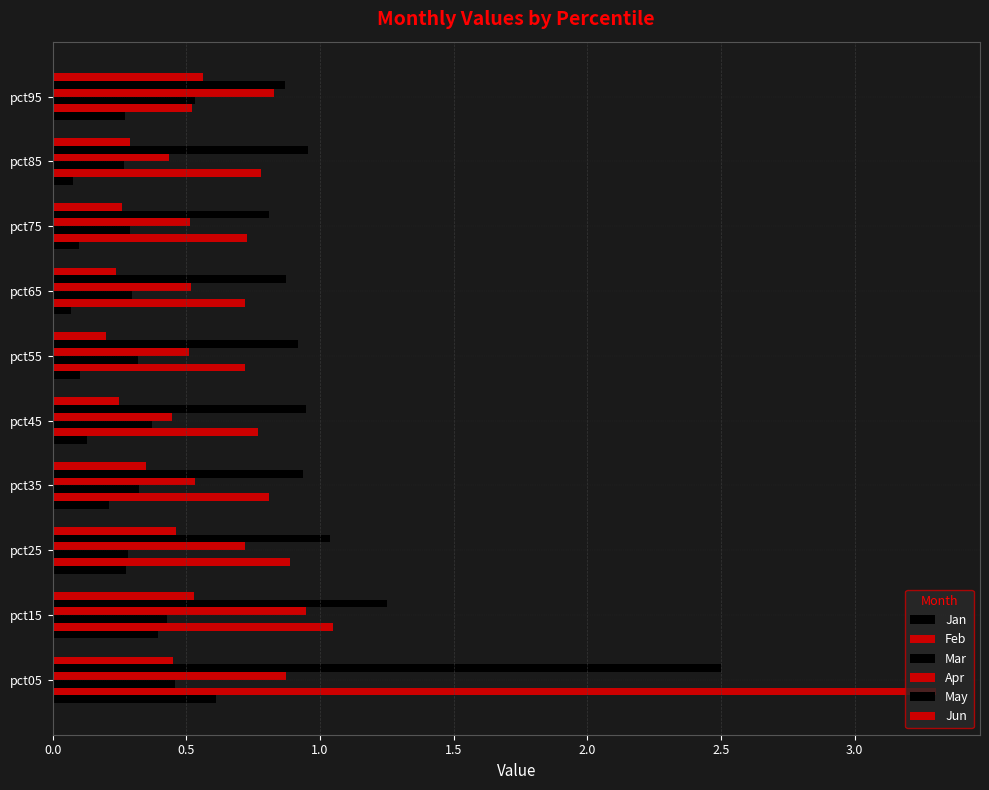

How many data points does each series have?

10